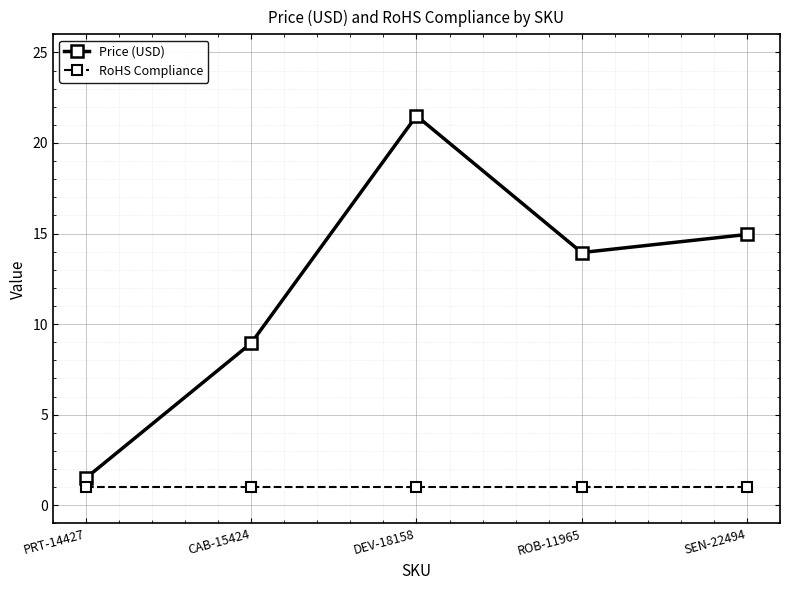

What is the difference between the maximum and minimum values in the Price (USD) series?

20.0